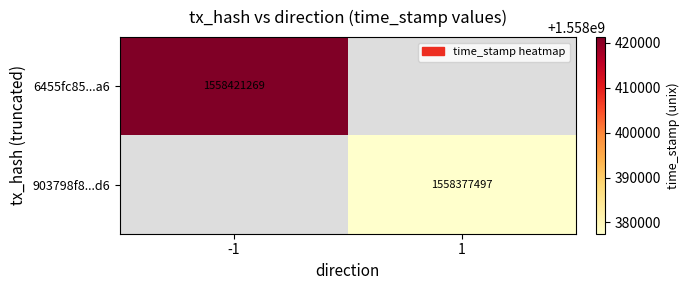

Is the value of 903798f8...d6 at 1 greater than the value of 6455fc85...a6 at -1?

No